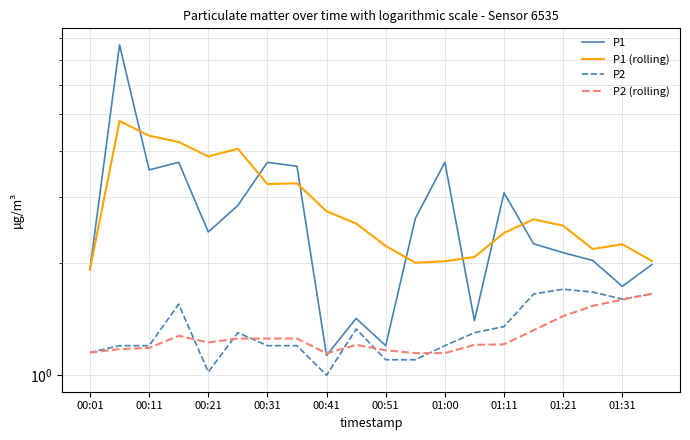

What is the value of the P1 point at the 10th from the left?

1.4